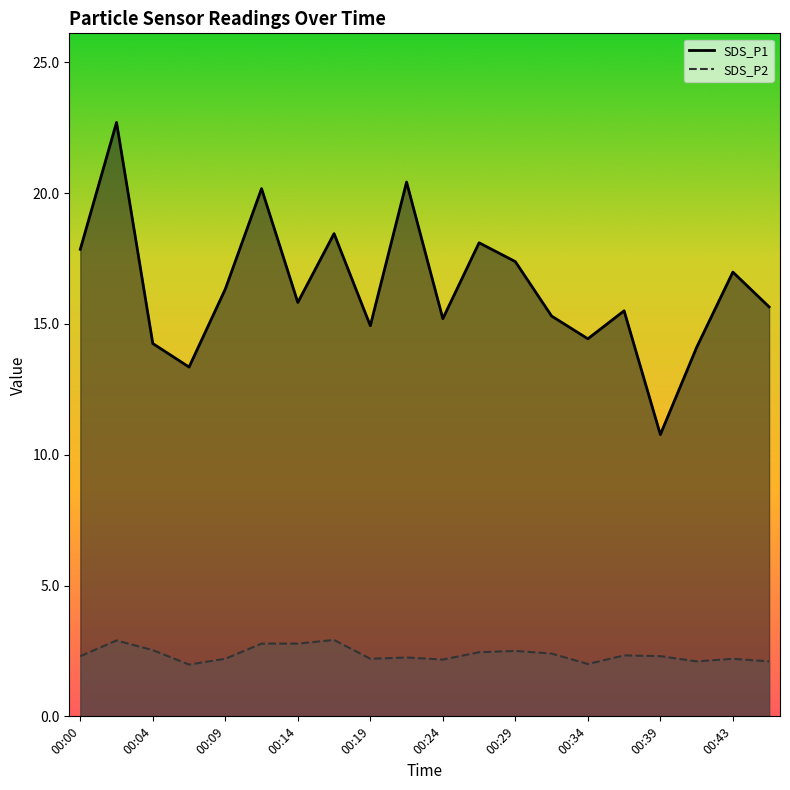

True or false: SDS_P1 and SDS_P2 cross at least once.

False